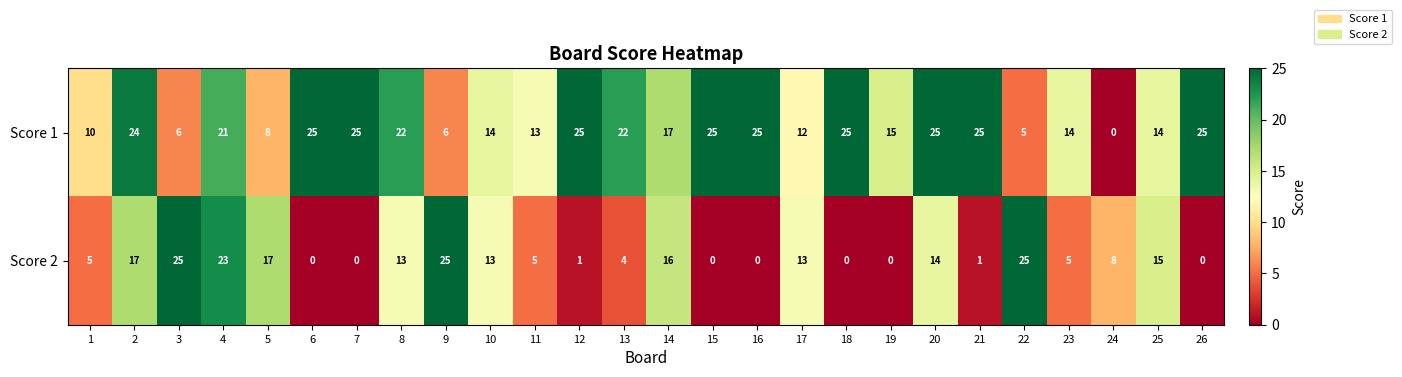

What is the approximate value of Score 1 at 10?

14